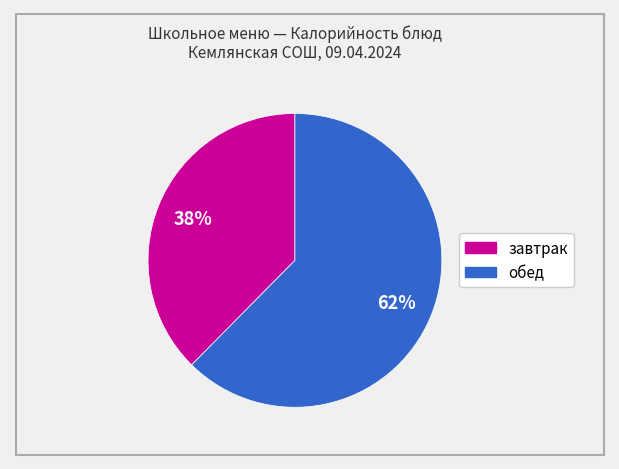

To the nearest percent, what is the average slice percentage?

50%